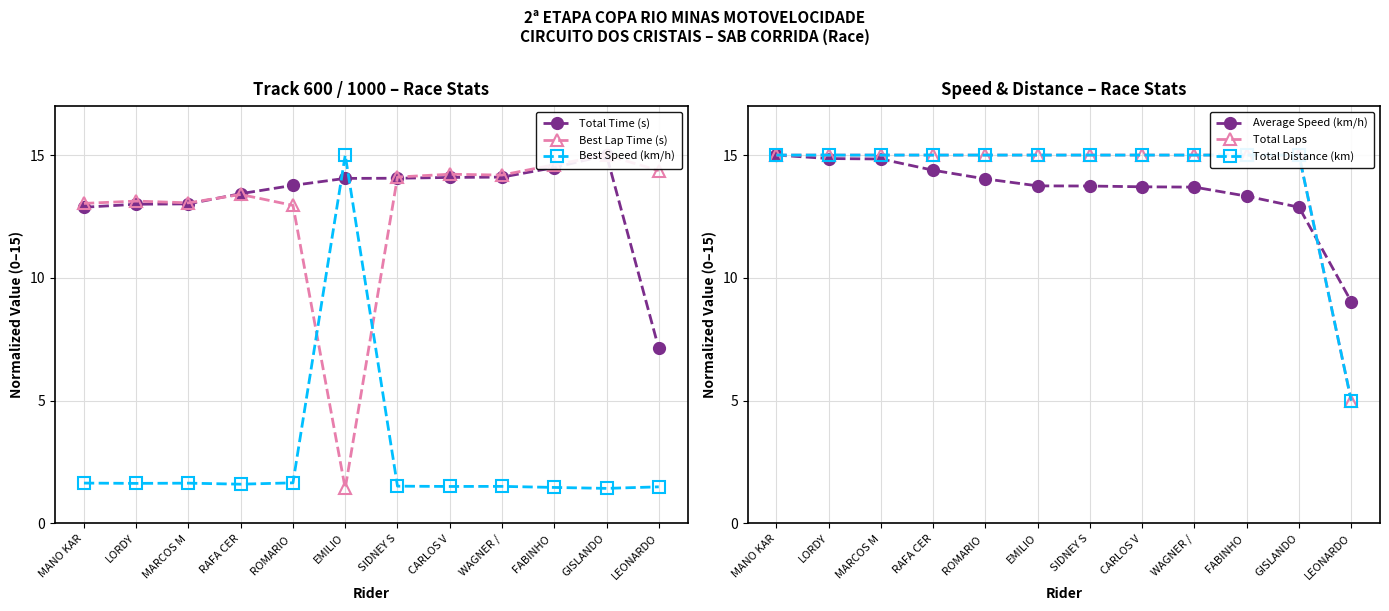

At which label is Total Laps closest to 10?

MANO KAR